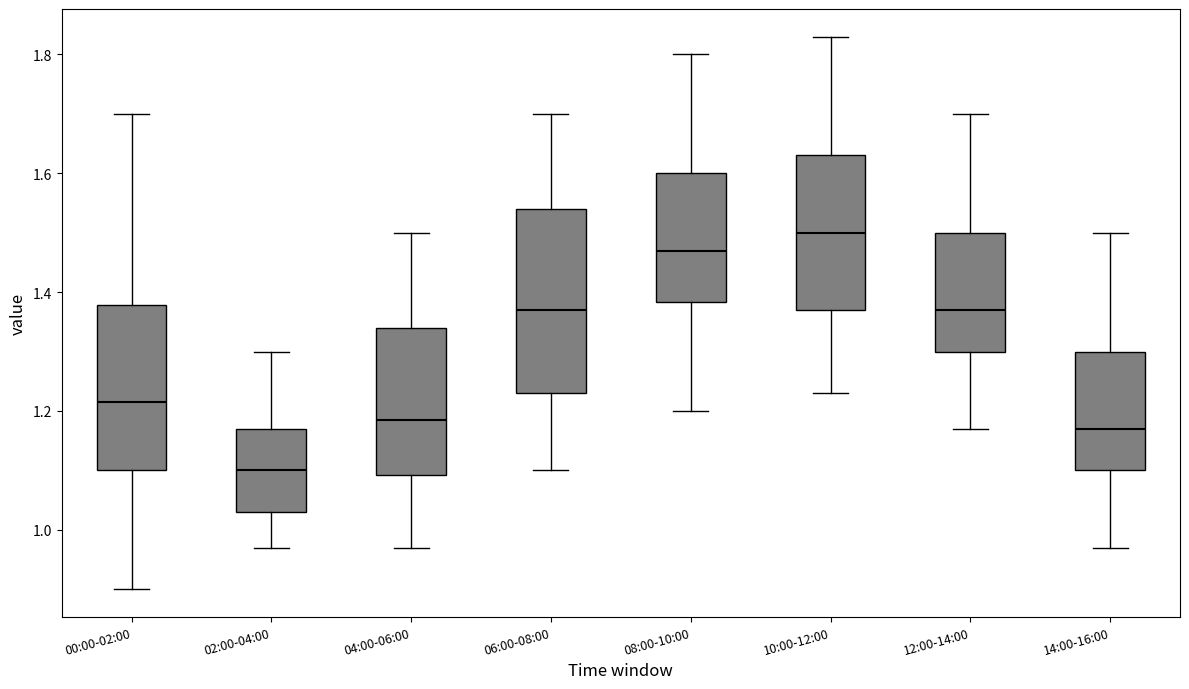

Comparing the boxes themselves (not the whiskers), which one is the tallest?

06:00-08:00